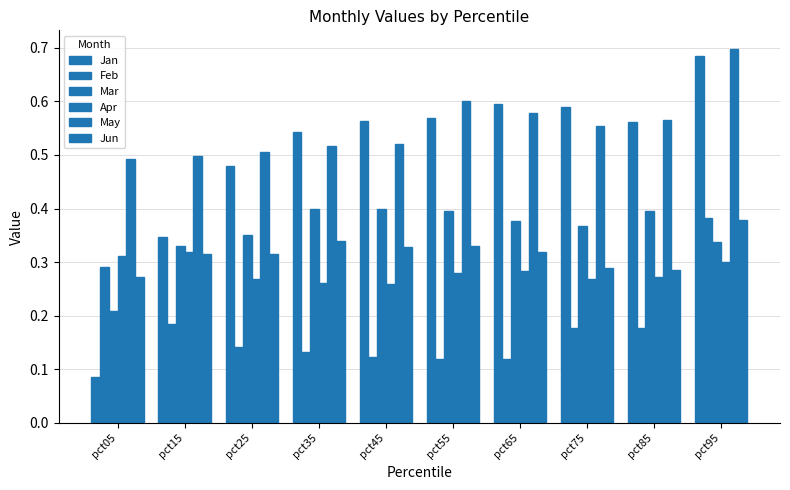

Does the chart contain stacked bars?

No